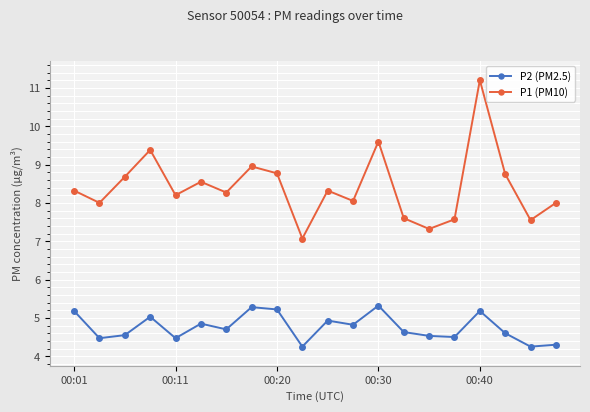

What is the difference between the maximum and minimum values in the P1 (PM10) series?

4.1